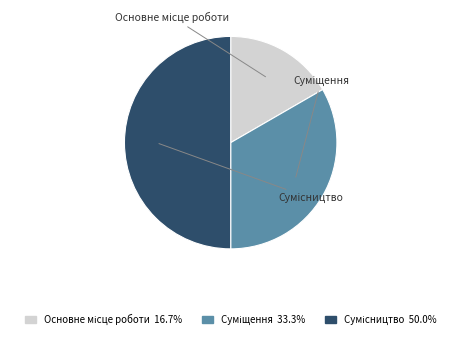

Which has a higher value, Основне місце роботи or Сумісництво?

Сумісництво